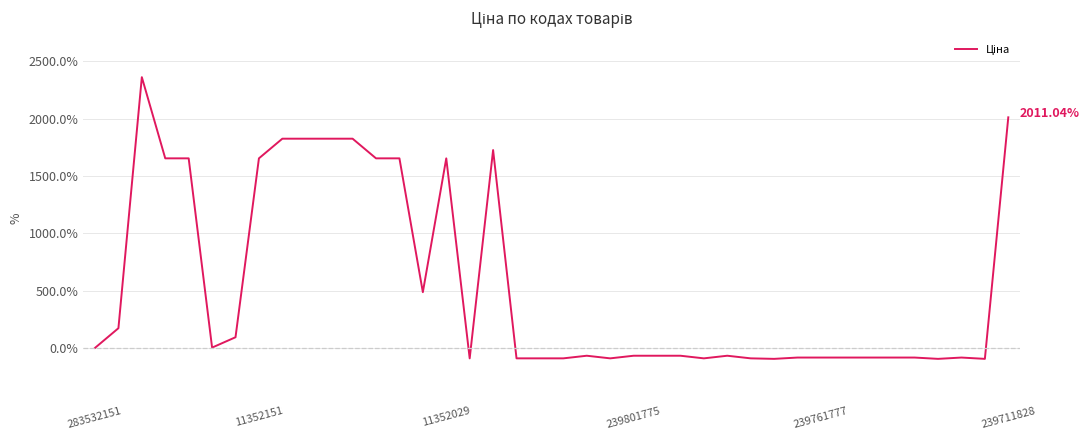

Reading right to left, what are all the values shown in this chart?

2011.0	-95.6	-84.1	-95.6	-84.1	-84.1	-84.1	-84.1	-84.1	-84.1	-95.6	-91.1	-68.3	-91.1	-68.3	-68.3	-68.3	-91.1	-68.3	-91.1	-91.1	-91.1	1725.4	-91.2	1653.2	485.9	1653.2	1653.2	1824.6	1824.6	1824.6	1824.6	1653.2	92.9	2.7	1653.2	1653.2	2361.2	171.8	0.0